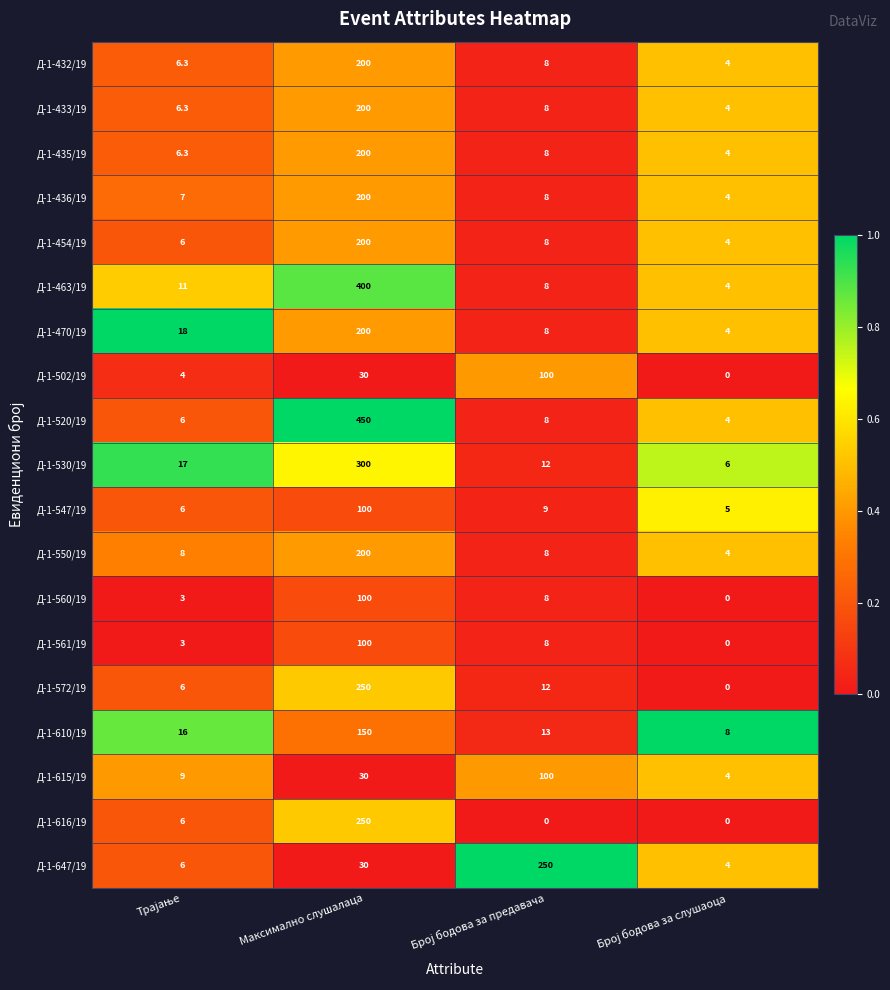

How many series are shown in this chart?

19